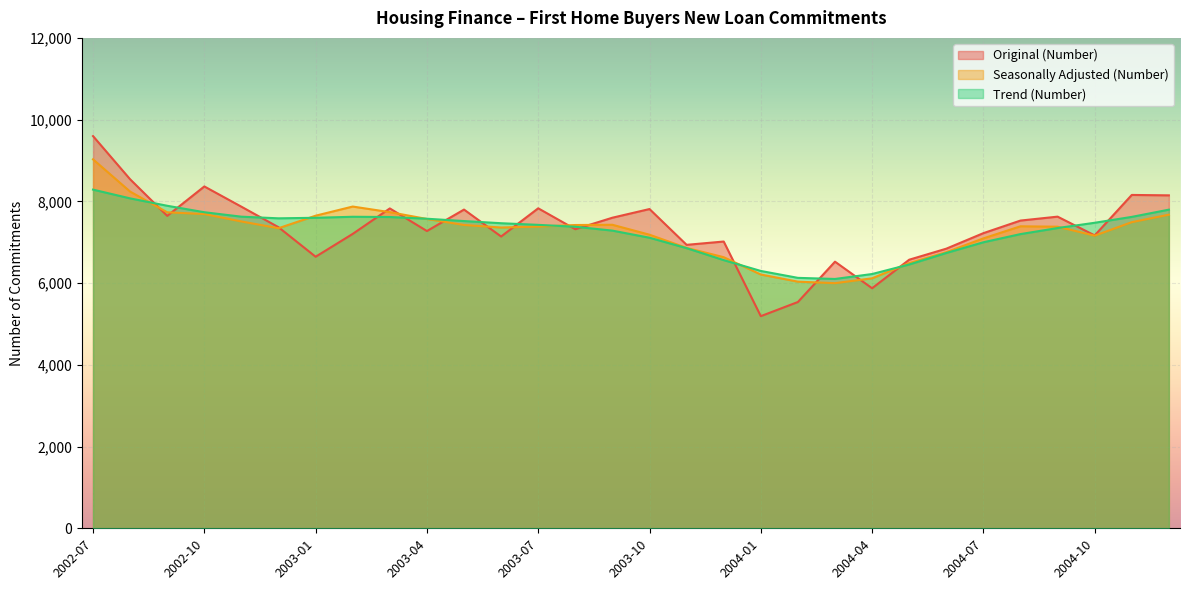

Reading right to left, what are all the values shown in this chart?

Original (Number): 2004-12=8147	2004-11=8157	2004-10=7167	2004-09=7626	2004-08=7530	2004-07=7222	2004-06=6842	2004-05=6572	2004-04=5874	2004-03=6524	2004-02=5537	2004-01=5191	2003-12=7017	2003-11=6936	2003-10=7812	2003-09=7600	2003-08=7318	2003-07=7830	2003-06=7140	2003-05=7799	2003-04=7274	2003-03=7827	2003-02=7204	2003-01=6645	2002-12=7367	2002-11=7869	2002-10=8365	2002-09=7645	2002-08=8540	2002-07=9597
Seasonally Adjusted (Number): 2004-12=7674	2004-11=7491	2004-10=7161	2004-09=7380	2004-08=7390	2004-07=7094	2004-06=6756	2004-05=6488	2004-04=6117	2004-03=5998	2004-02=6035	2004-01=6210	2003-12=6634	2003-11=6861	2003-10=7184	2003-09=7427	2003-08=7421	2003-07=7383	2003-06=7360	2003-05=7422	2003-04=7569	2003-03=7736	2003-02=7873	2003-01=7649	2002-12=7343	2002-11=7508	2002-10=7689	2002-09=7732	2002-08=8239	2002-07=9028
Trend (Number): 2004-12=7797	2004-11=7620	2004-10=7476	2004-09=7347	2004-08=7199	2004-07=6999	2004-06=6737	2004-05=6455	2004-04=6222	2004-03=6101	2004-02=6128	2004-01=6297	2003-12=6562	2003-11=6855	2003-10=7110	2003-09=7284	2003-08=7379	2003-07=7425	2003-06=7465	2003-05=7518	2003-04=7575	2003-03=7617	2003-02=7623	2003-01=7598	2002-12=7585	2002-11=7625	2002-10=7734	2002-09=7892	2002-08=8073	2002-07=8287